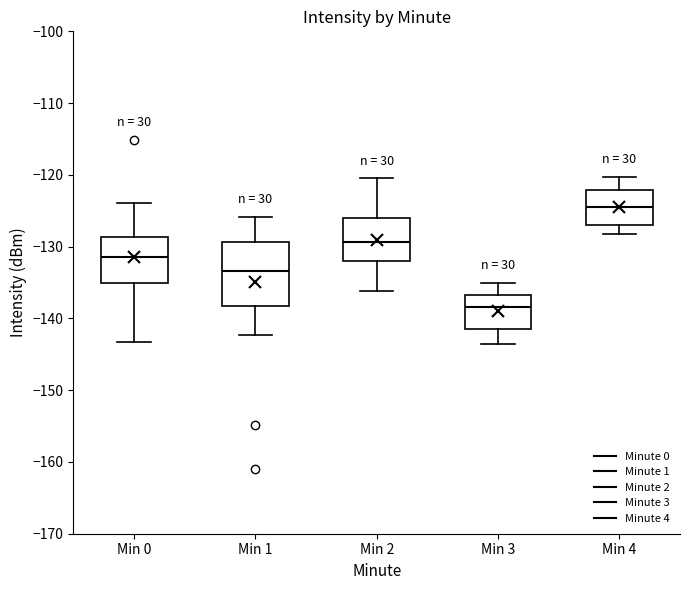

Reading left to right, transcribe this box plot: for each box, give where its median line is, the range the box spans, and where its two whiskers end, as read against the y-axis. The values are not printed on the chart, so give them approximately, as read against the axis.

Min 0: median -131, box -135 to -129, whiskers -143 to -124
Min 1: median -133, box -138 to -129, whiskers -142 to -126
Min 2: median -129, box -132 to -126, whiskers -136 to -120
Min 3: median -138, box -142 to -137, whiskers -143 to -135
Min 4: median -124, box -127 to -122, whiskers -128 to -120